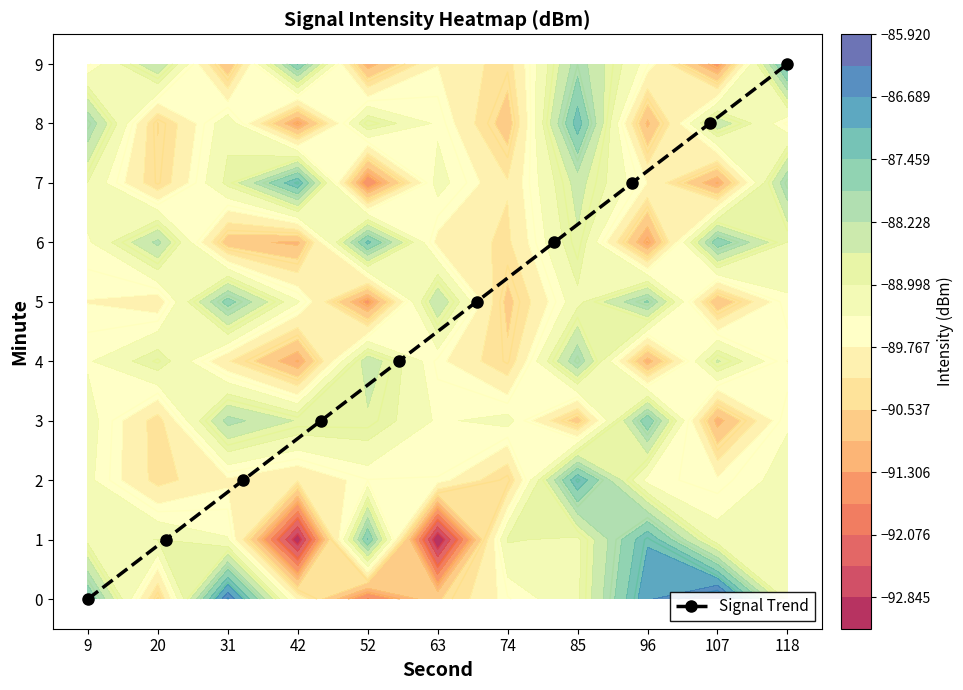

What is the sum of all values?

45